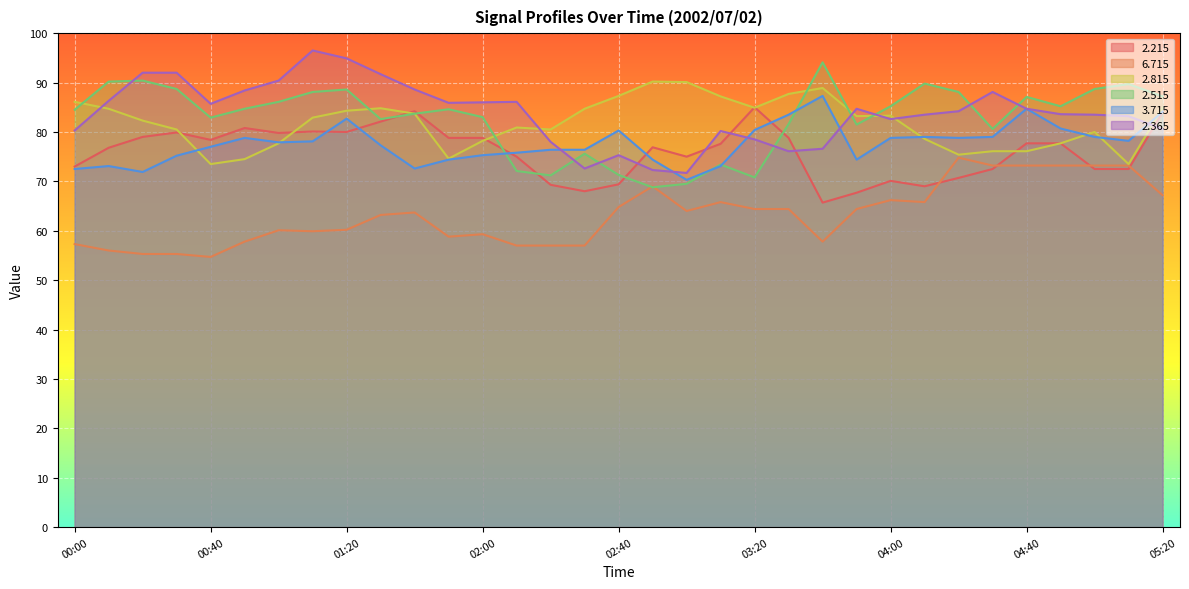

What is the difference between the maximum and second lowest values in the   2.515 series?

24.6